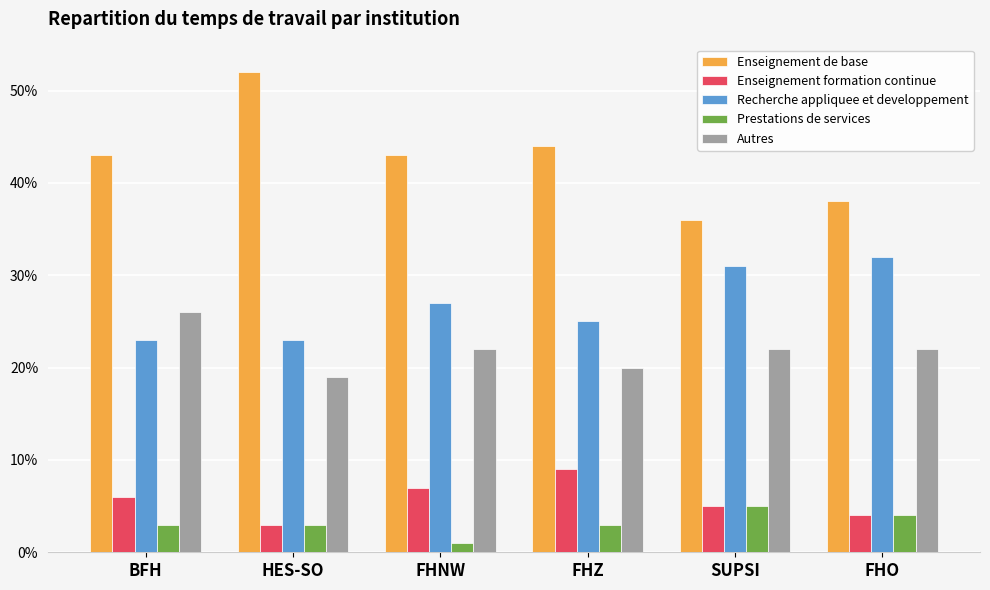

Are the bars horizontal?

No